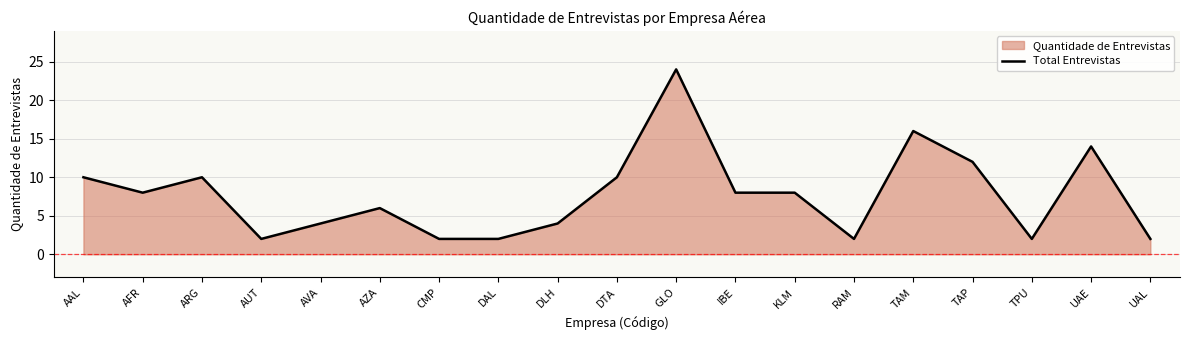

Reading left to right, extract all data points from this chart.

AAL=10	AFR=8	ARG=10	AUT=2	AVA=4	AZA=6	CMP=2	DAL=2	DLH=4	DTA=10	GLO=24	IBE=8	KLM=8	RAM=2	TAM=16	TAP=12	TPU=2	UAE=14	UAL=2